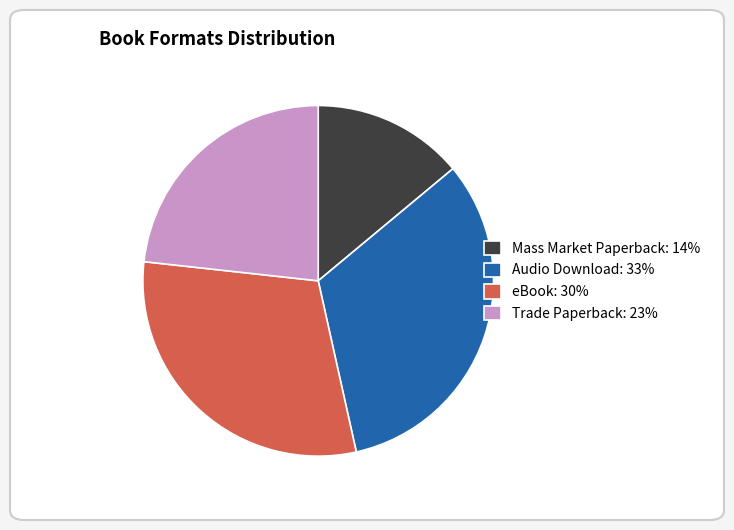

Combined, do Audio Download: 33% and eBook: 30% account for over 50%?

Yes